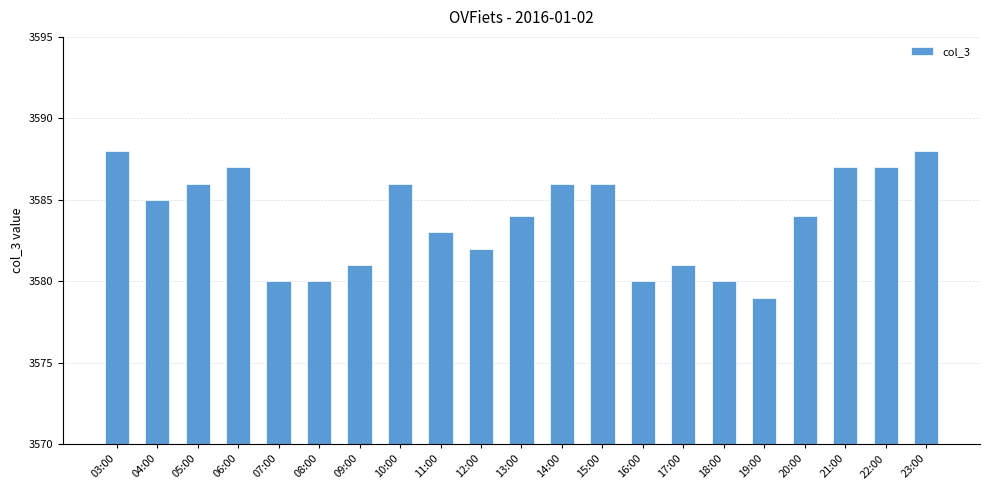

How many bars are there in total?

21